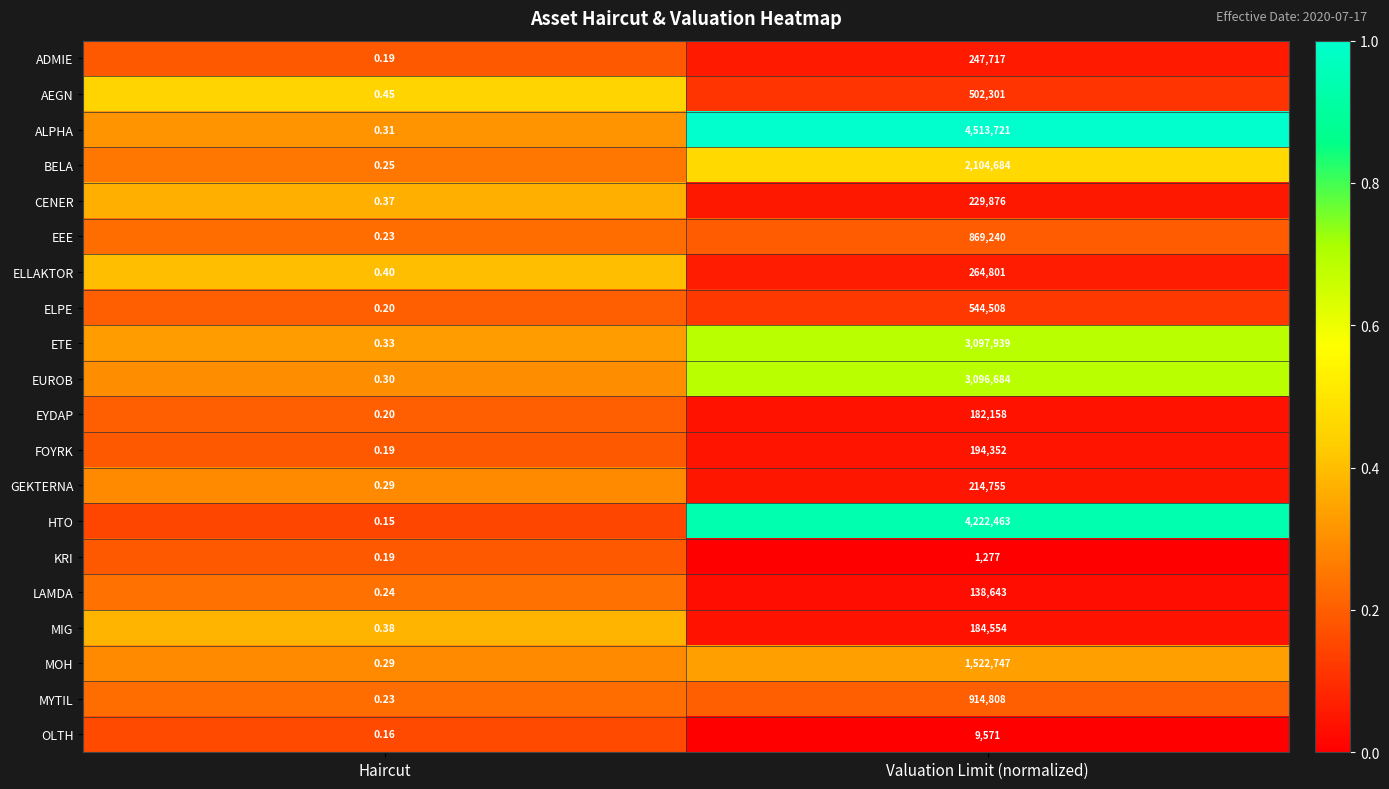

What is the greatest value displayed?

4513721.0